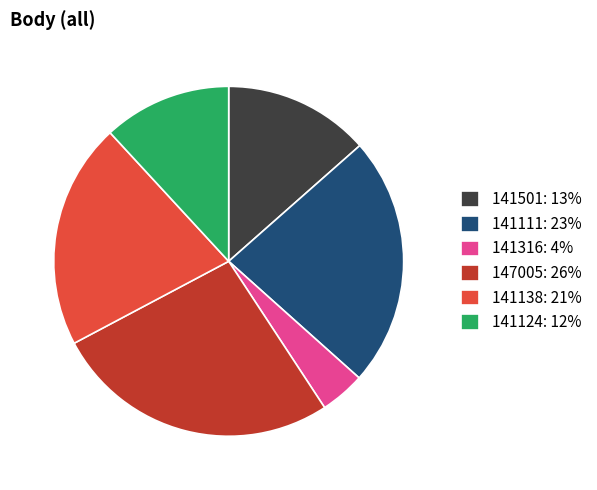

Between 141501 and 141316, which is larger?

141501